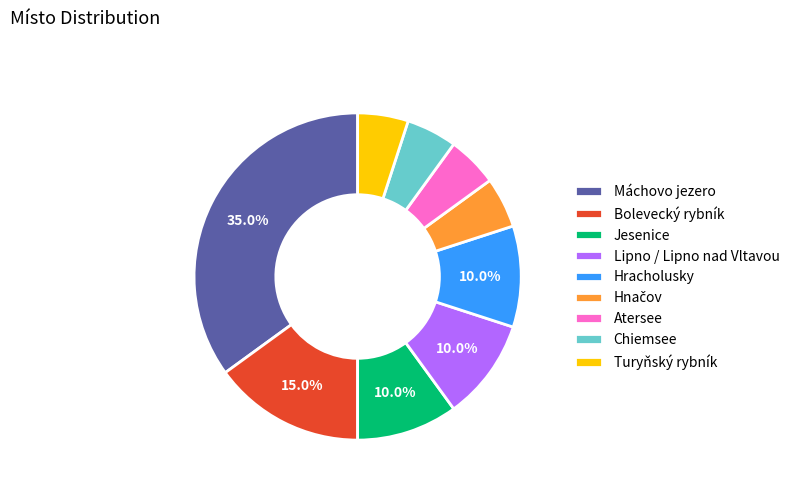

Is the sum of Chiemsee and Máchovo jezero greater than half?

No